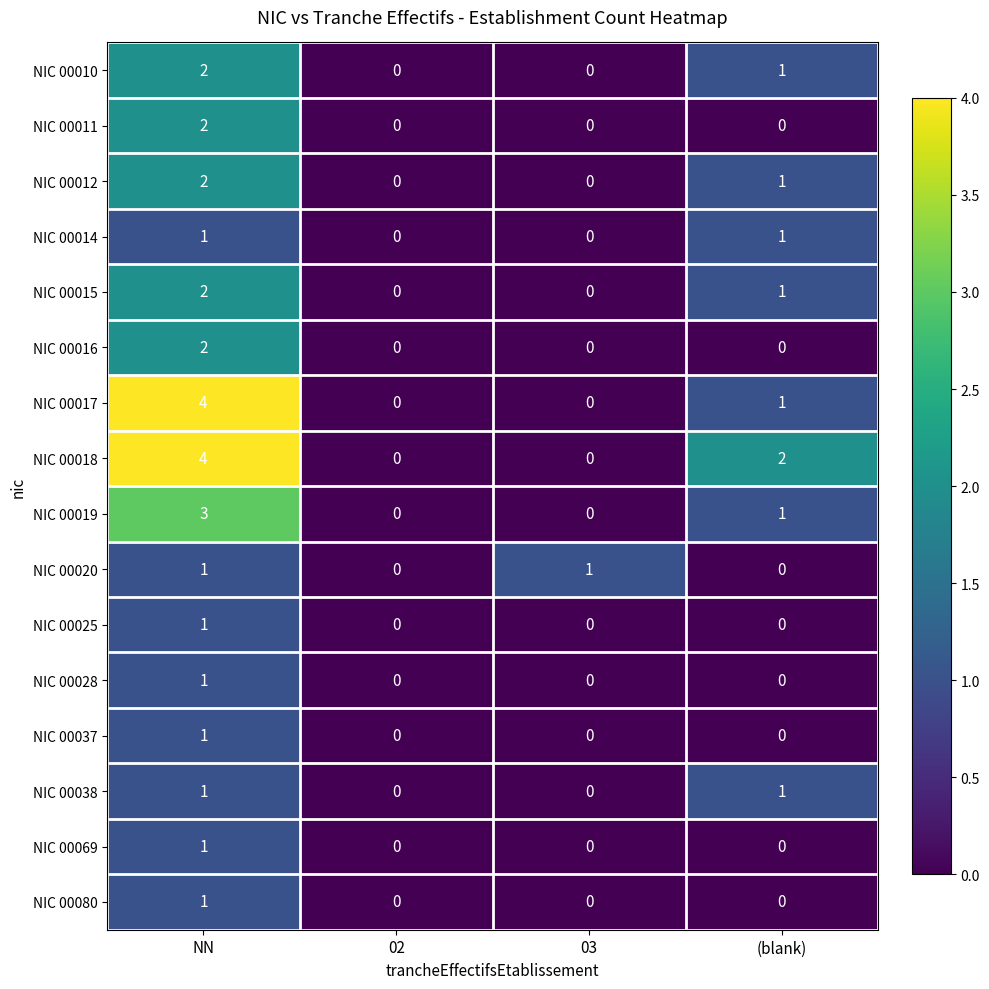

Count the number of data series in this chart.

16